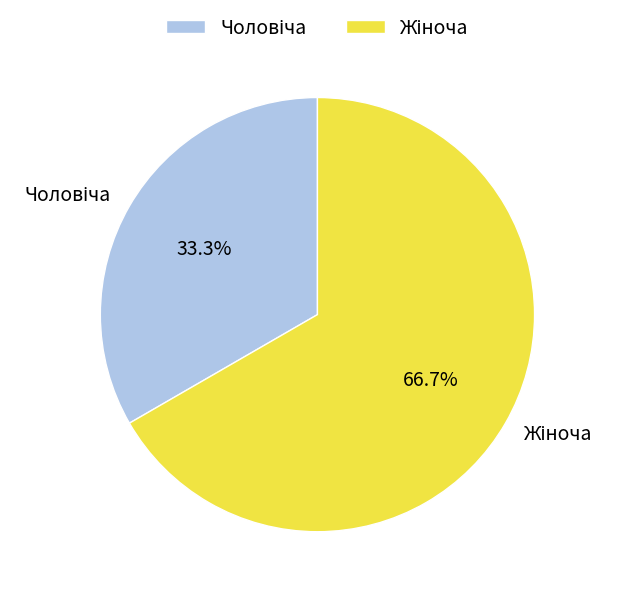

How many segments does this pie chart have?

2